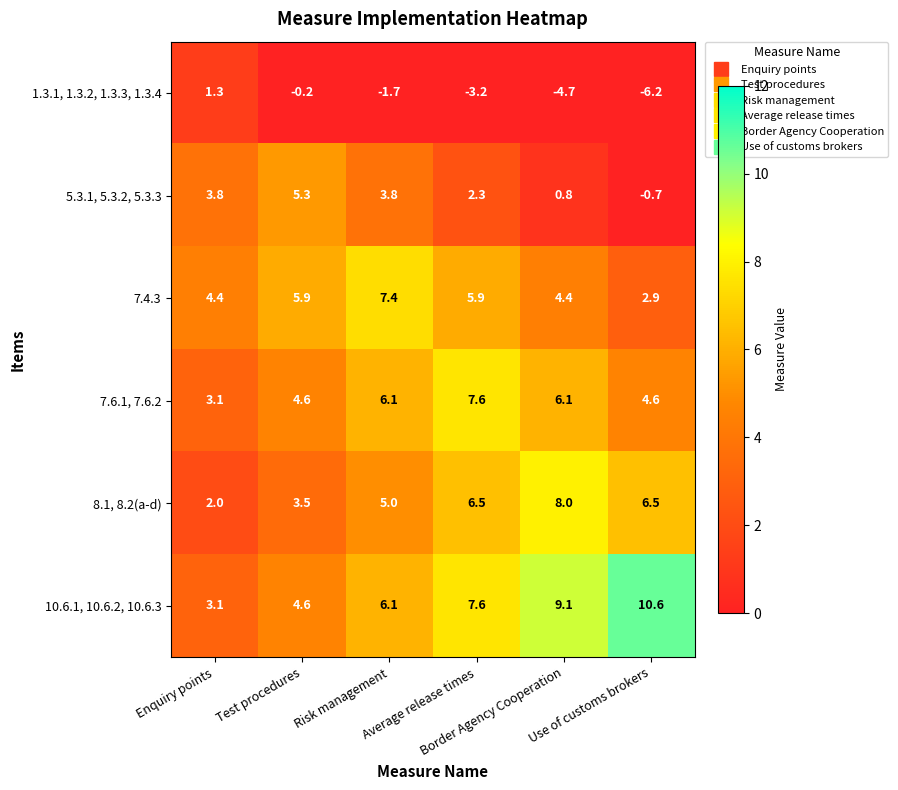

What is the sum of all 8.1, 8.2(a-d) values?

31.5